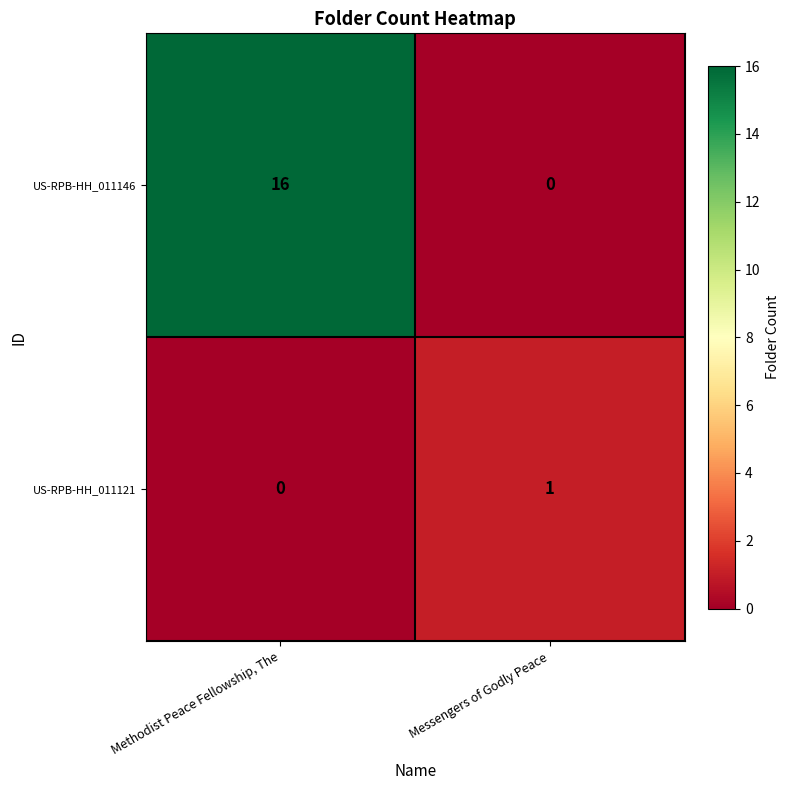

Which series has the largest total across all categories?

US-RPB-HH_011146